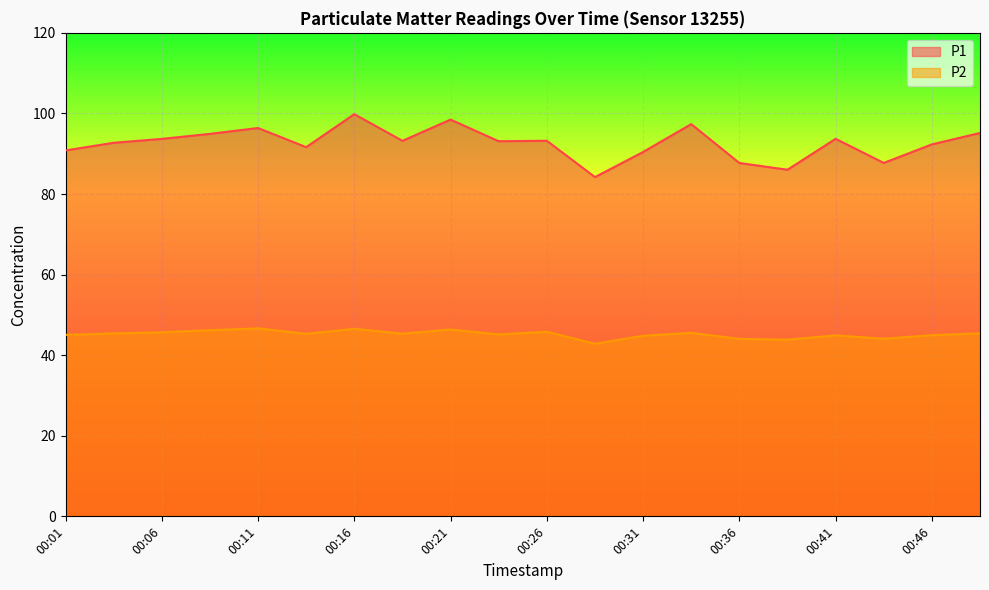

How many lines are shown in the chart?

2